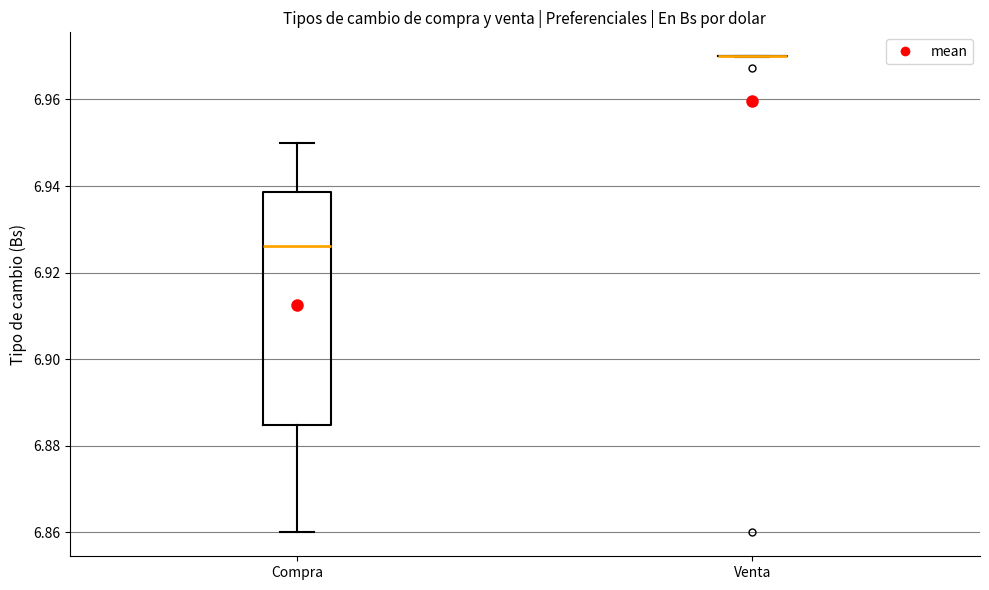

Reading left to right, transcribe this box plot: for each box, give where its median line is, the range the box spans, and where its two whiskers end, as read against the y-axis. The values are not printed on the chart, so give them approximately, as read against the axis.

Compra: median 6.926, box 6.884 to 6.938, whiskers 6.860 to 6.950
Venta: box collapsed to a line at 6.970, whiskers 6.970 to 6.970